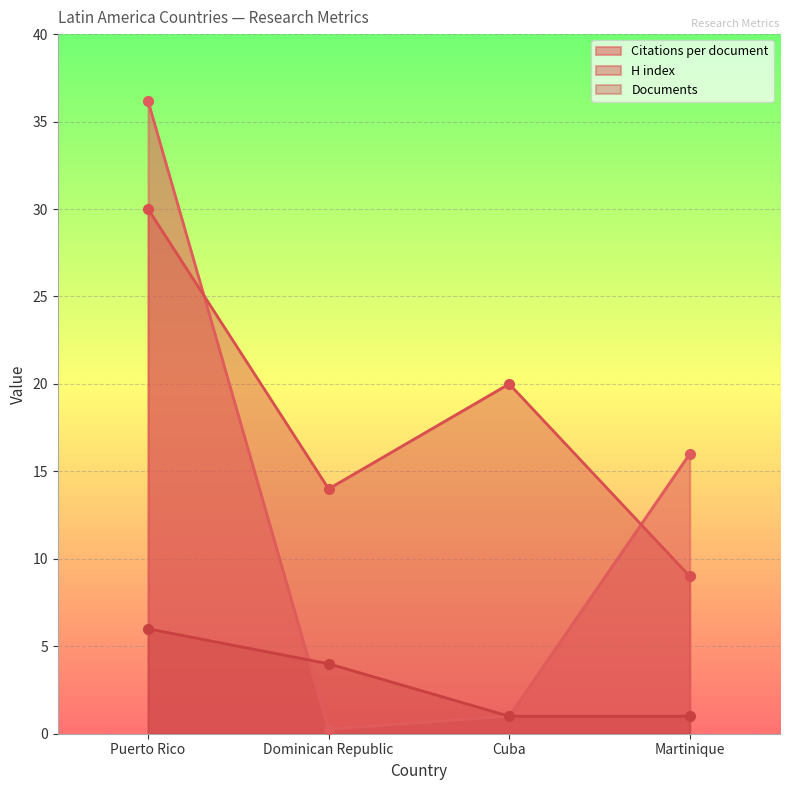

True or false: Documents and H index intersect in this chart.

False